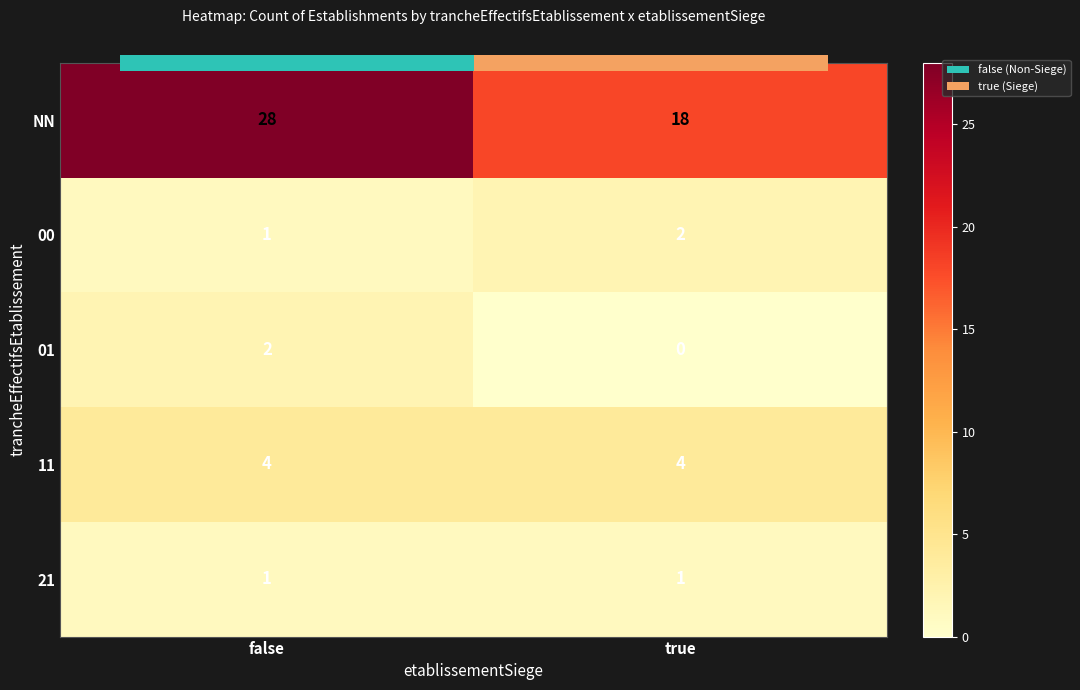

At which category is the sum across all series the highest?

false